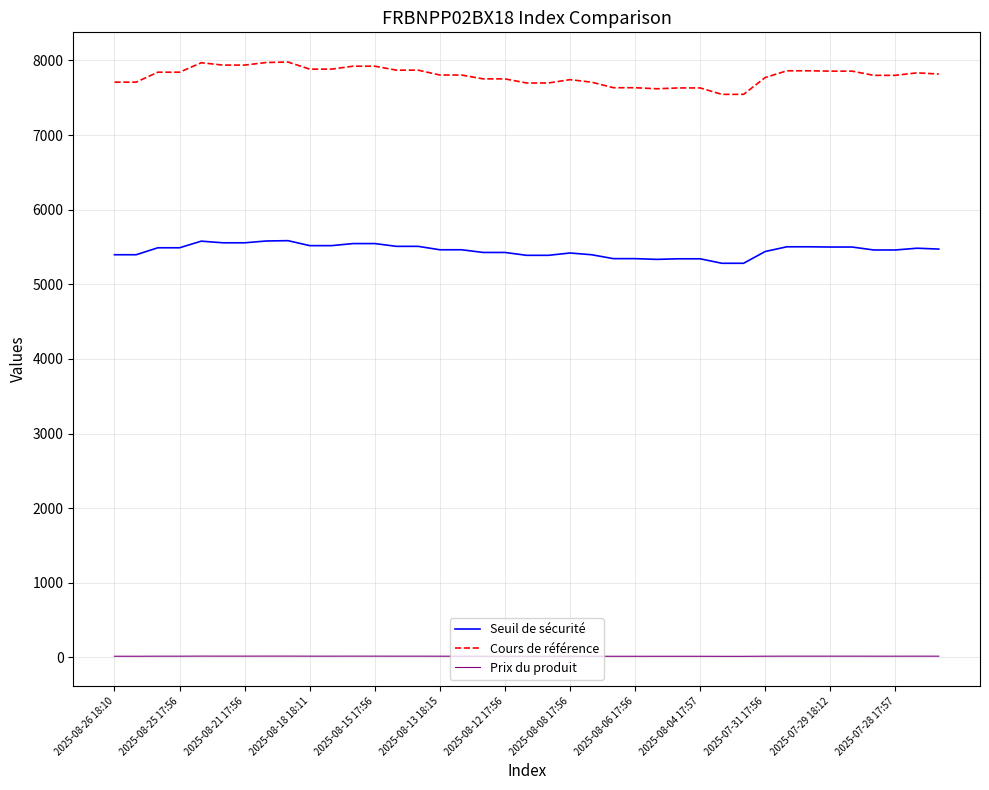

Which series has the largest total across all categories?

Cours de référence